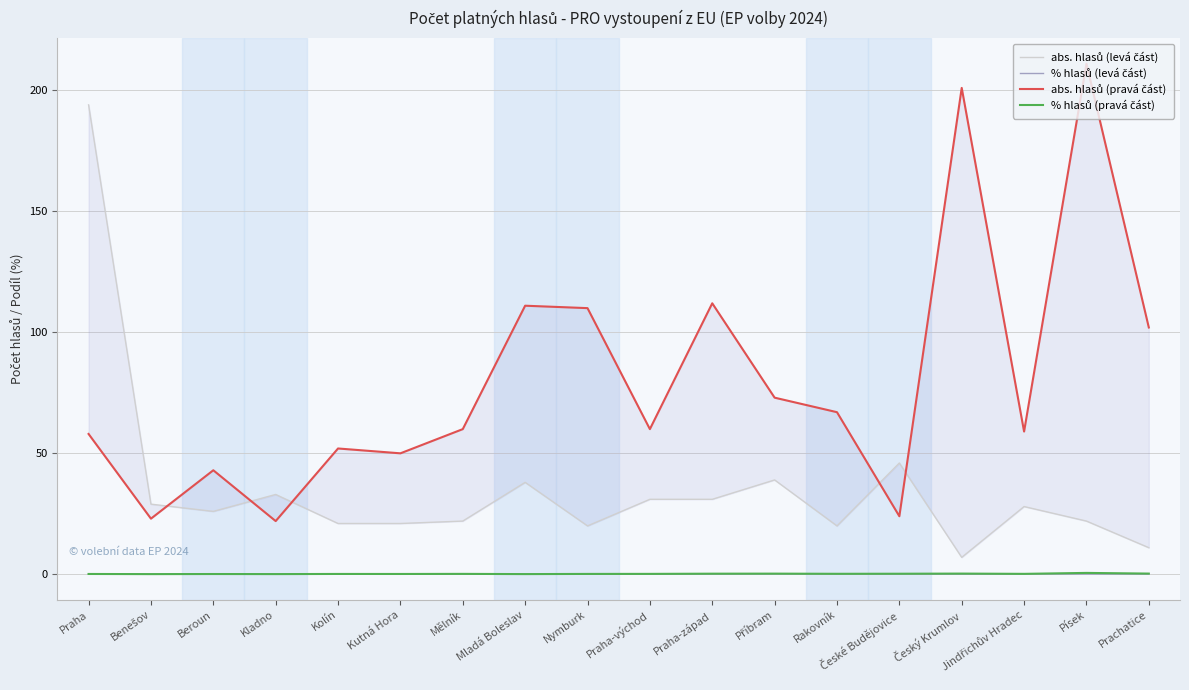

The abs. hlasů (pravá část) series shows 21.9 at Rakovník. True or false?

False